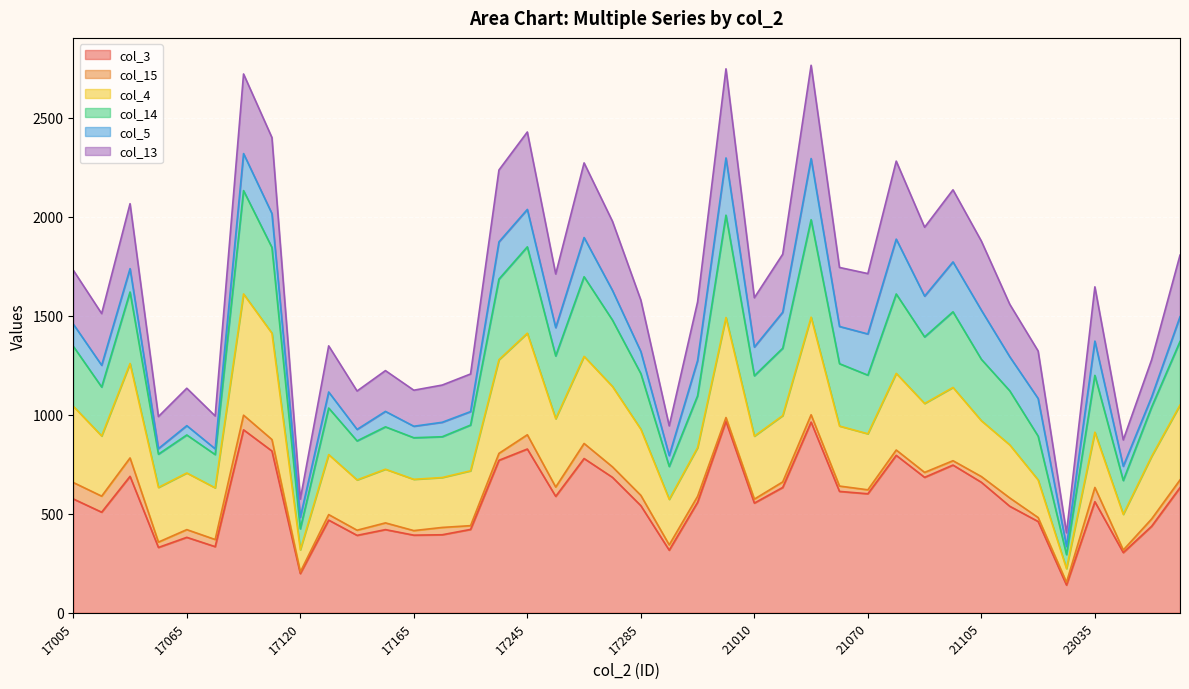

True or false: col_14 and col_3 intersect in this chart.

False